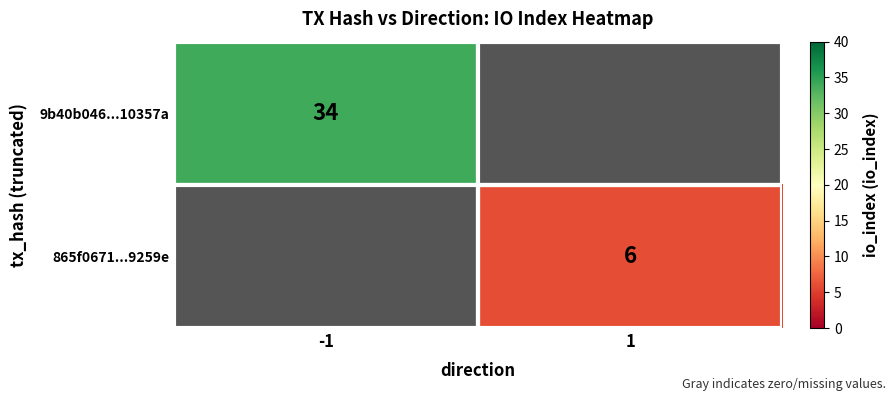

True or false: 9b40b046...10357a has a value of 34 at -1.

True